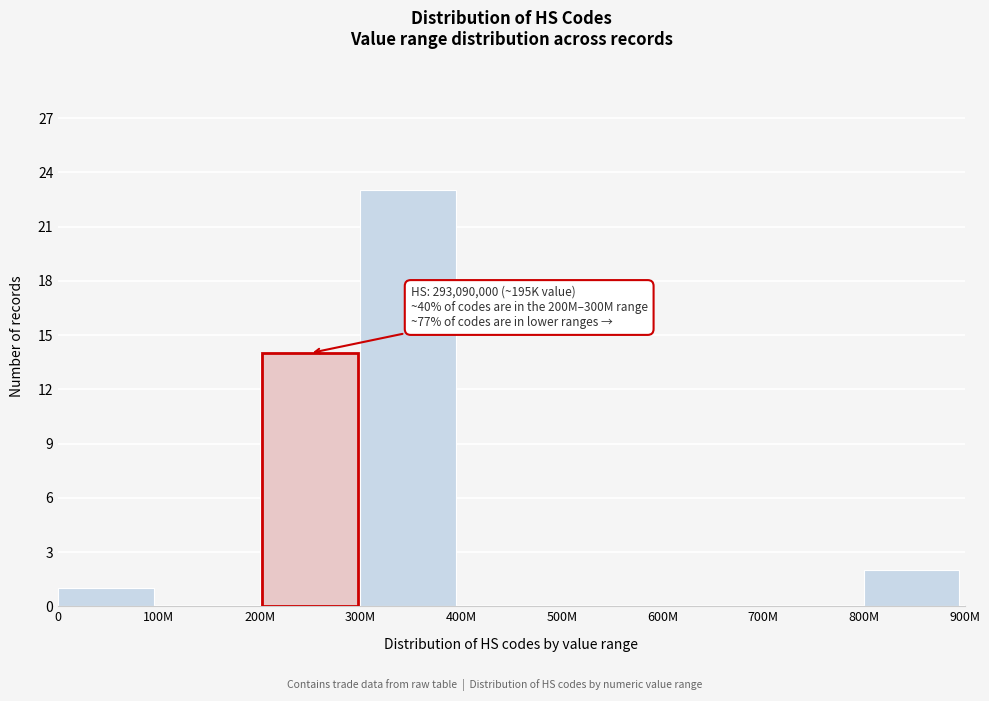

Reading right to left, extract all data points from this chart.

800M=2	700M=0	600M=0	500M=0	400M=0	300M=23	200M=14	100M=0	0=1